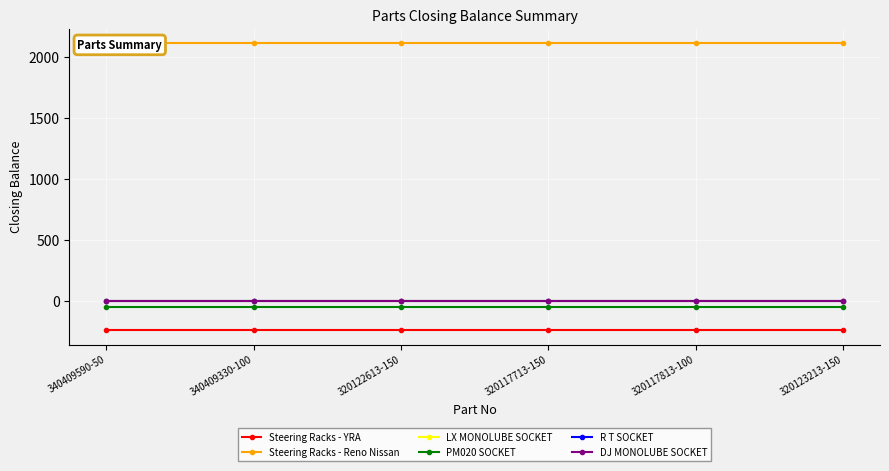

What is the average value of the Steering Racks - YRA series?

-240